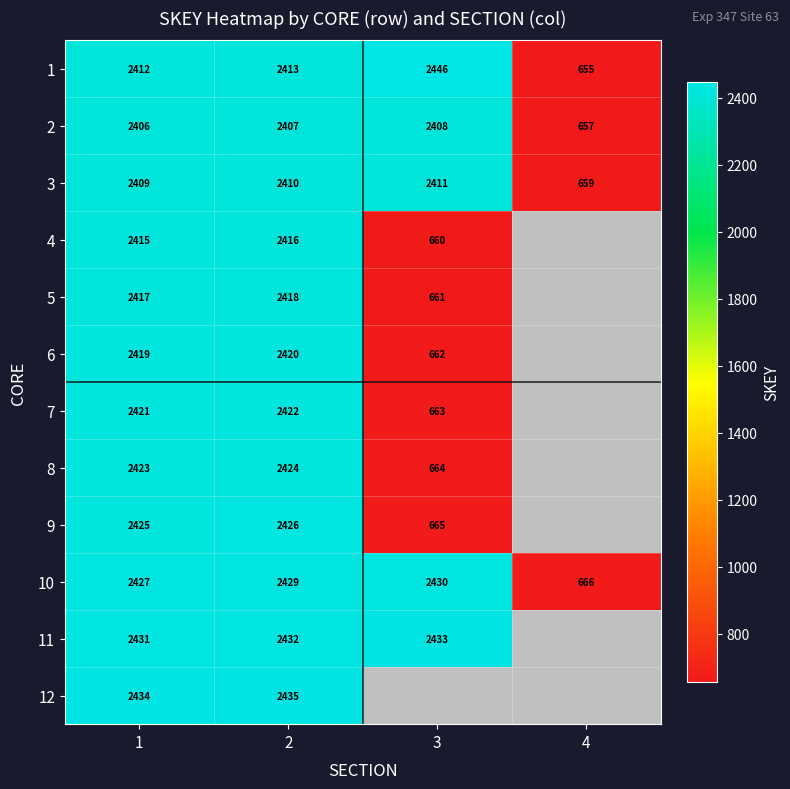

The value of 9 at 2 is 910.7. True or false?

False